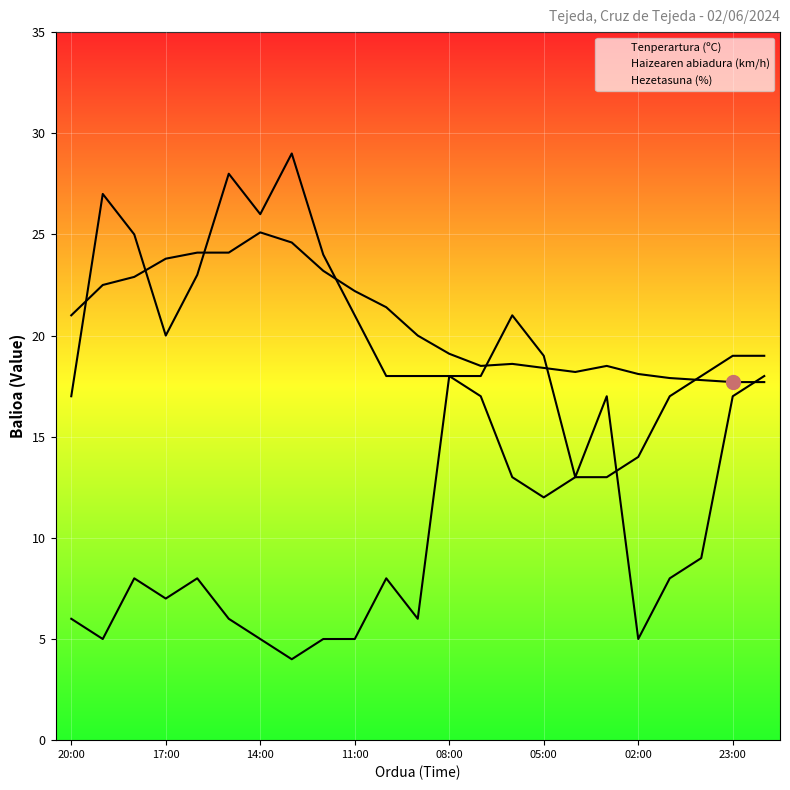

At which category does the chart reach its peak across all series?

13:00